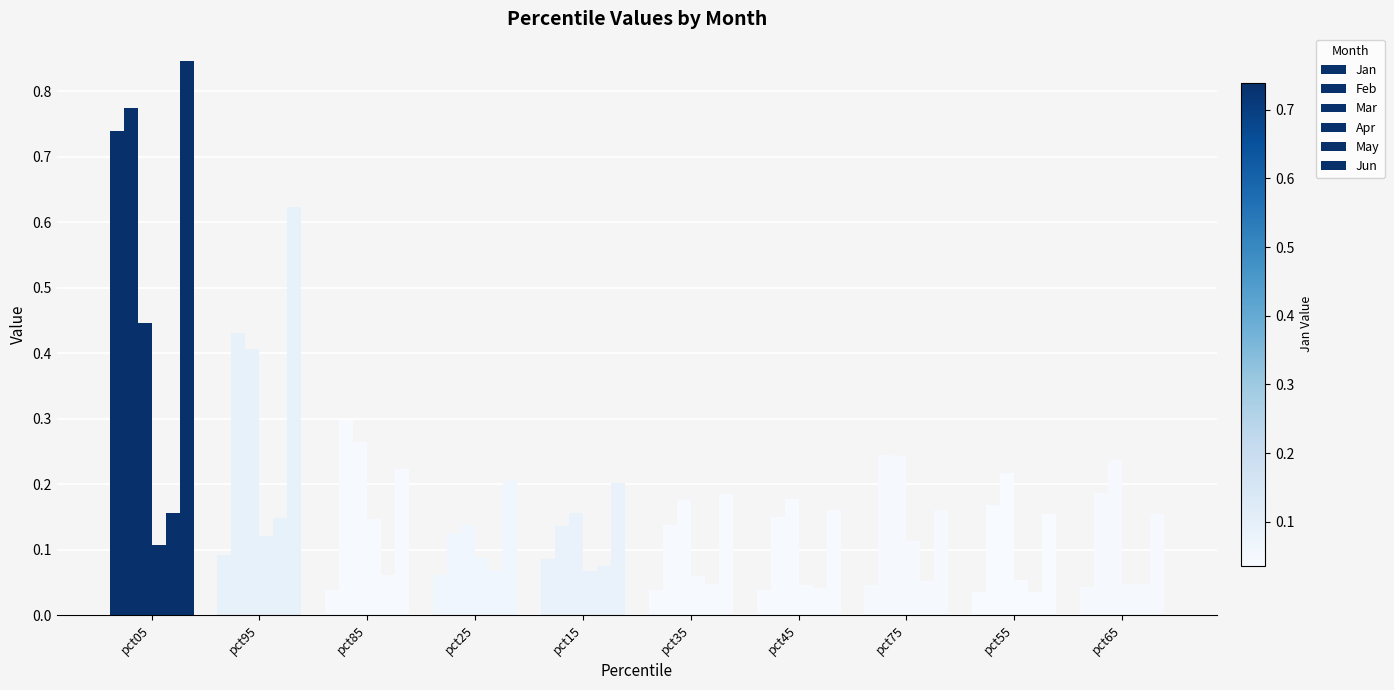

Count the number of categories in the chart.

10